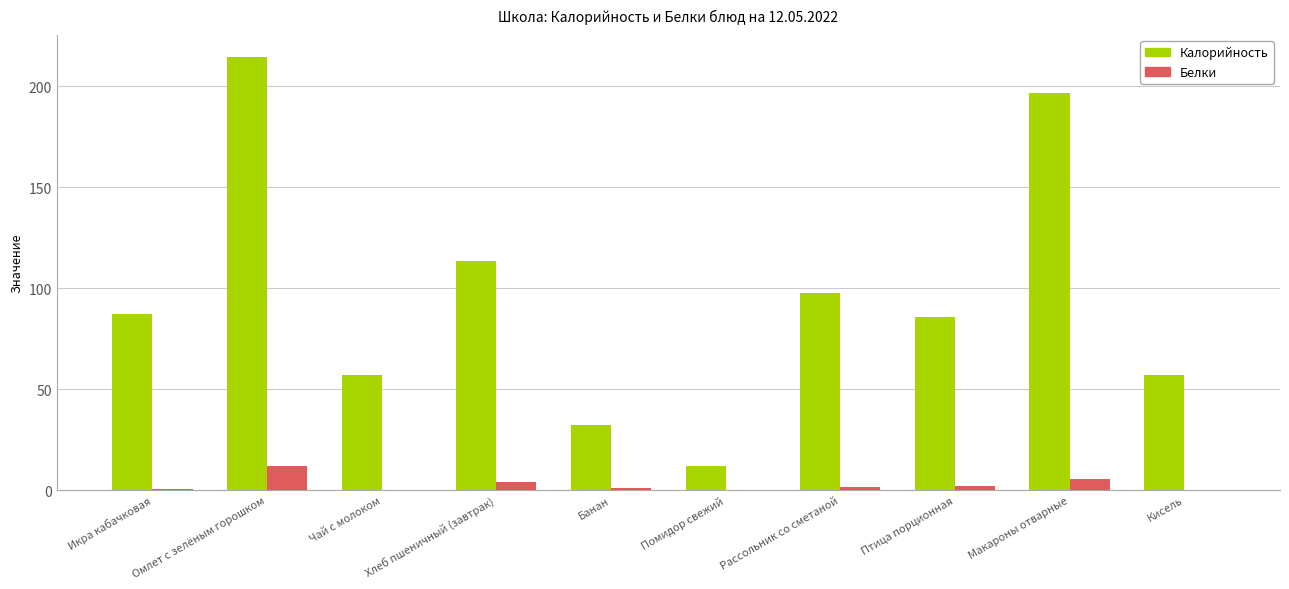

Where is Калорийность nearest to the value 113?

Хлеб пшеничный (завтрак)